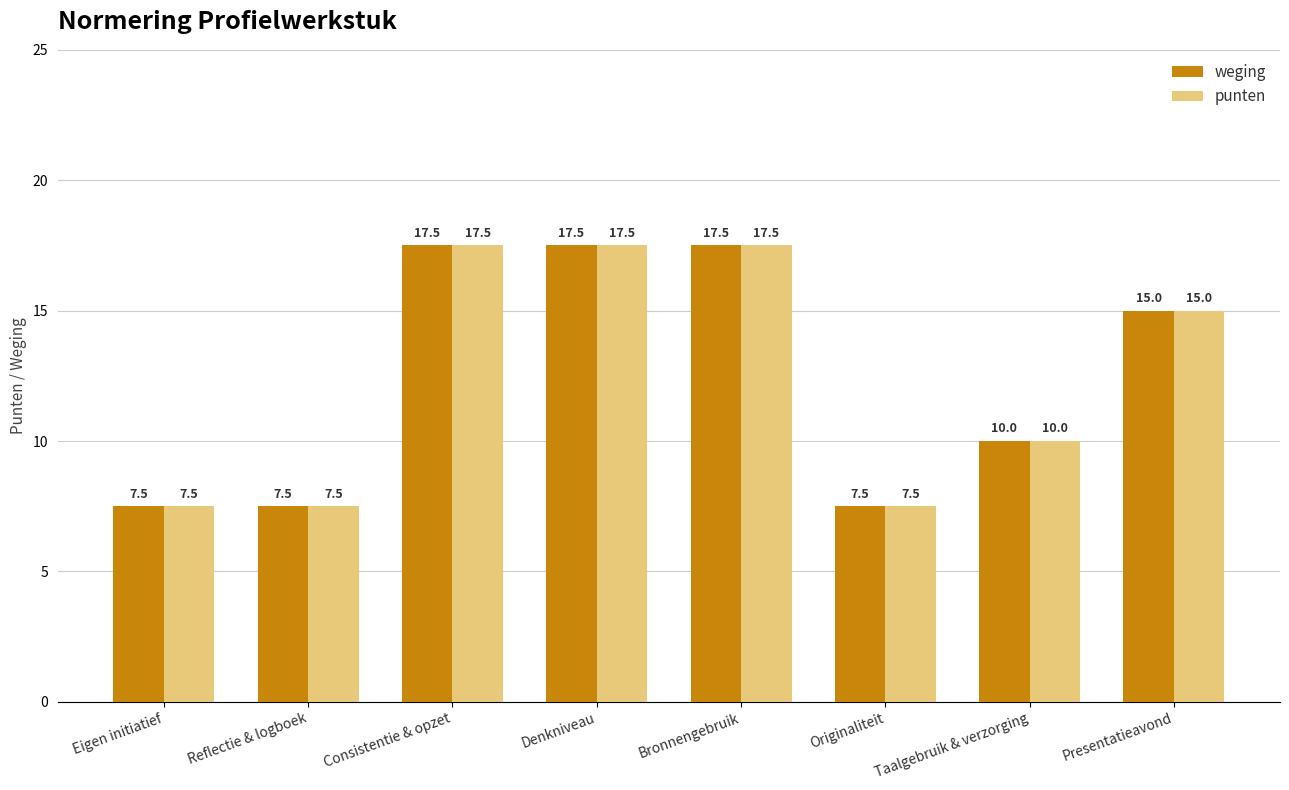

What is the highest value of the weging series?

17.5